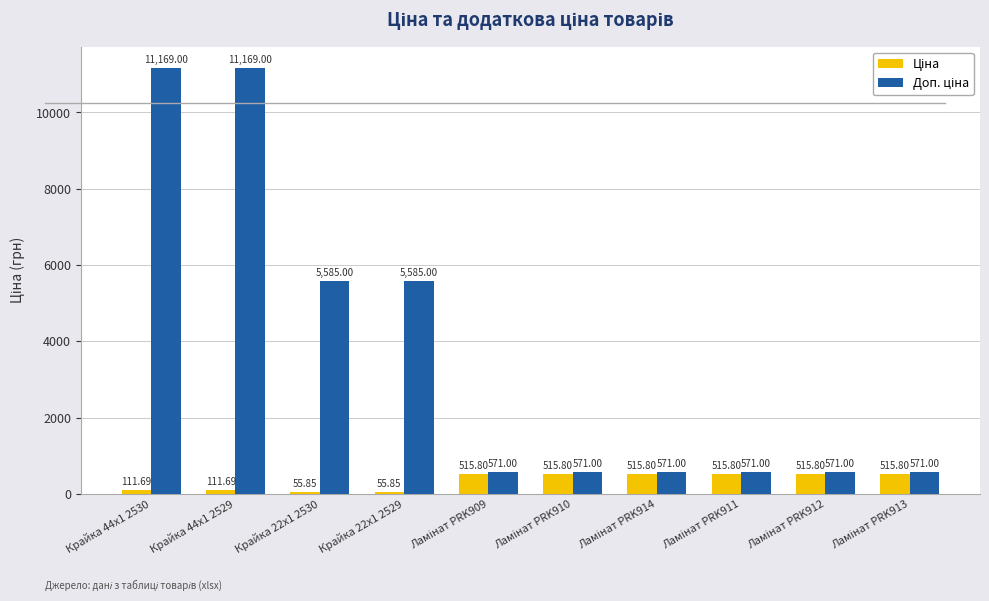

Are the bars grouped side by side (vs. stacked)?

Yes